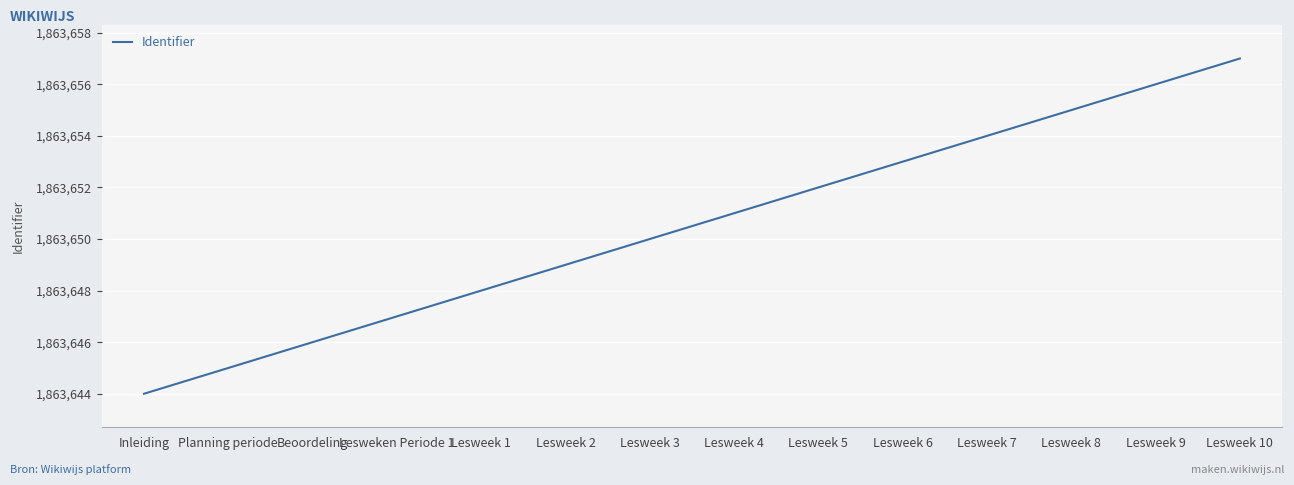

What is the greatest value displayed?

1863657